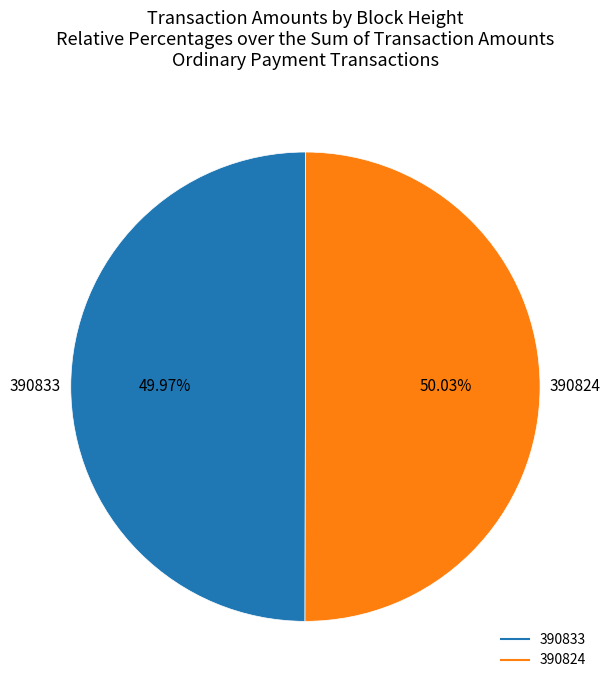

Approximately how many times larger is the value at 390833 compared to 390824?

1.0